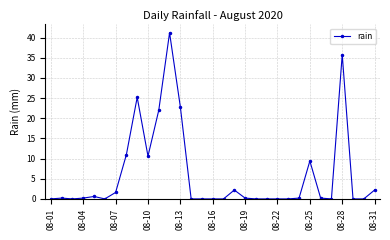

How many data points does each series have?

31